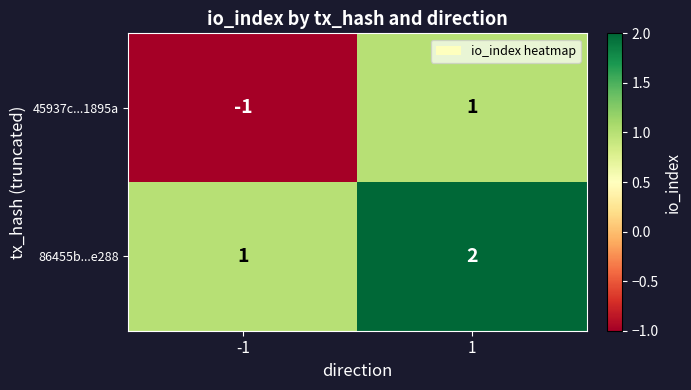

The 86455b...e288 series shows 2 at 1. True or false?

True